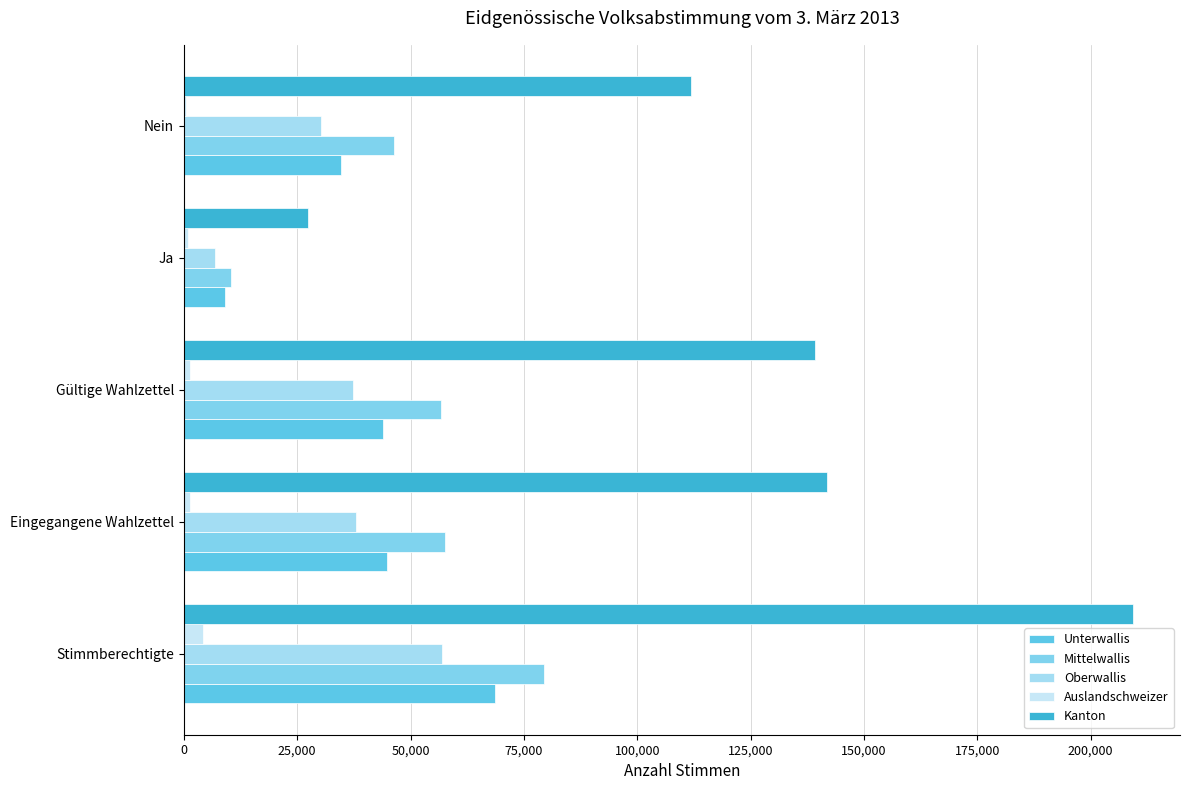

List the series in order of their peak value, highest first.

Kanton, Mittelwallis, Unterwallis, Oberwallis, Auslandschweizer